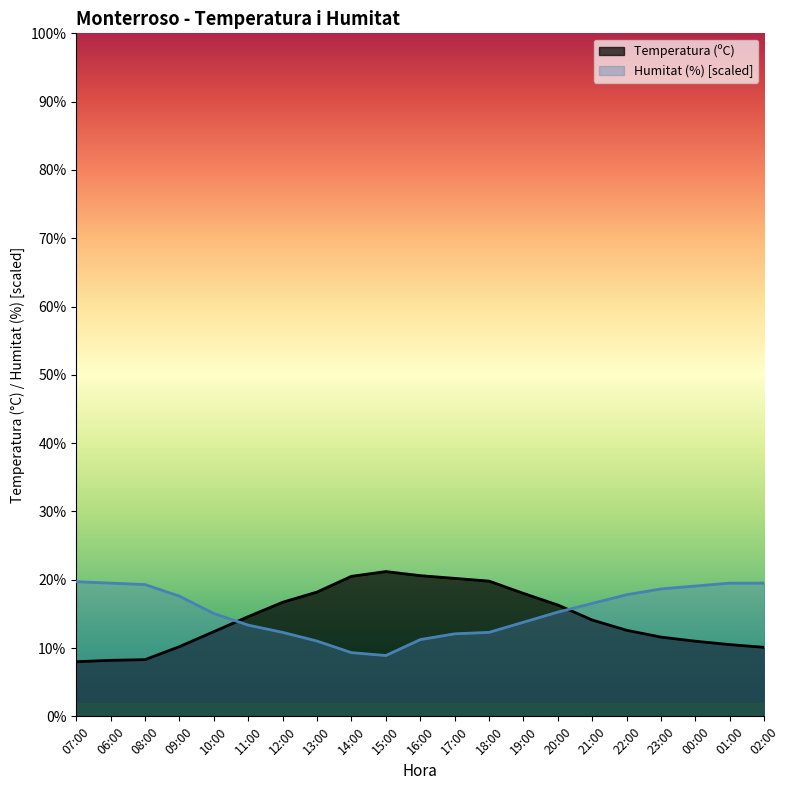

Rank the categories by Temperatura (ºC) value from highest to lowest.

15:00, 16:00, 14:00, 17:00, 18:00, 13:00, 19:00, 12:00, 20:00, 11:00, 21:00, 22:00, 10:00, 23:00, 00:00, 01:00, 09:00, 02:00, 08:00, 06:00, 07:00